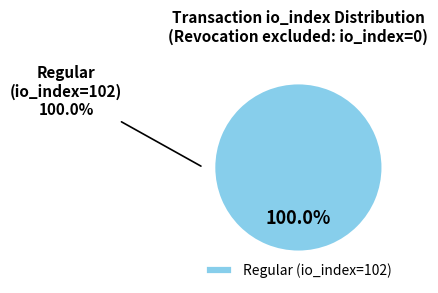

Is there any slice that represents more than half of the pie?

Yes